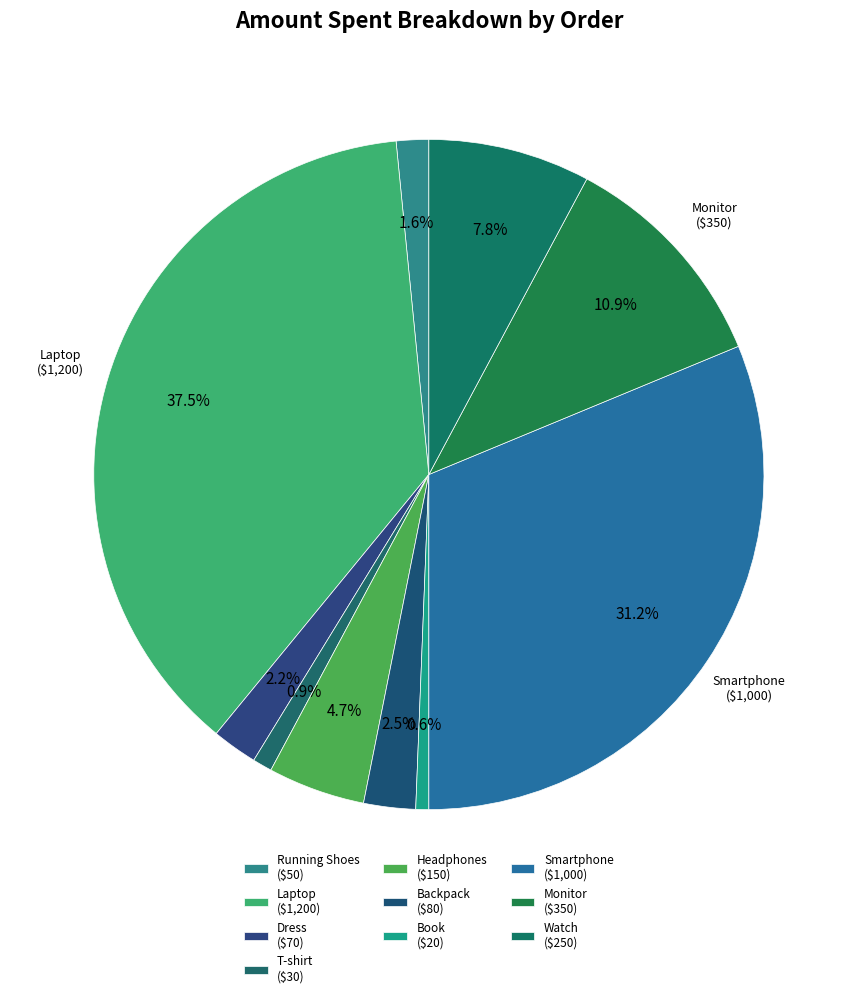

Count the number of slices in the pie.

10